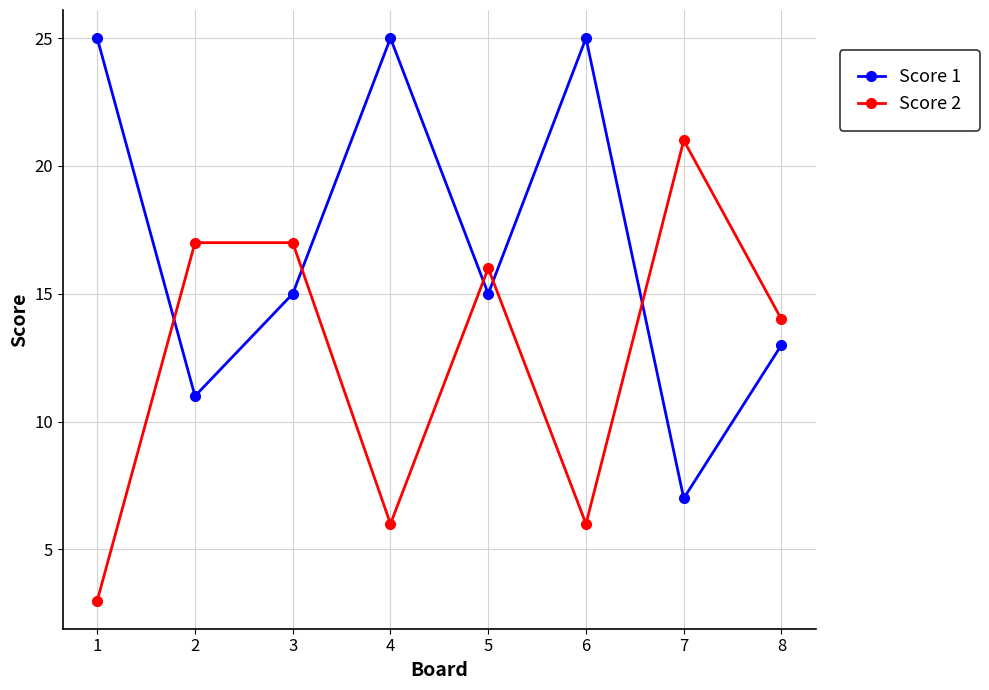

In Score 1, how many points are lower than both neighbors (excluding endpoints)?

3